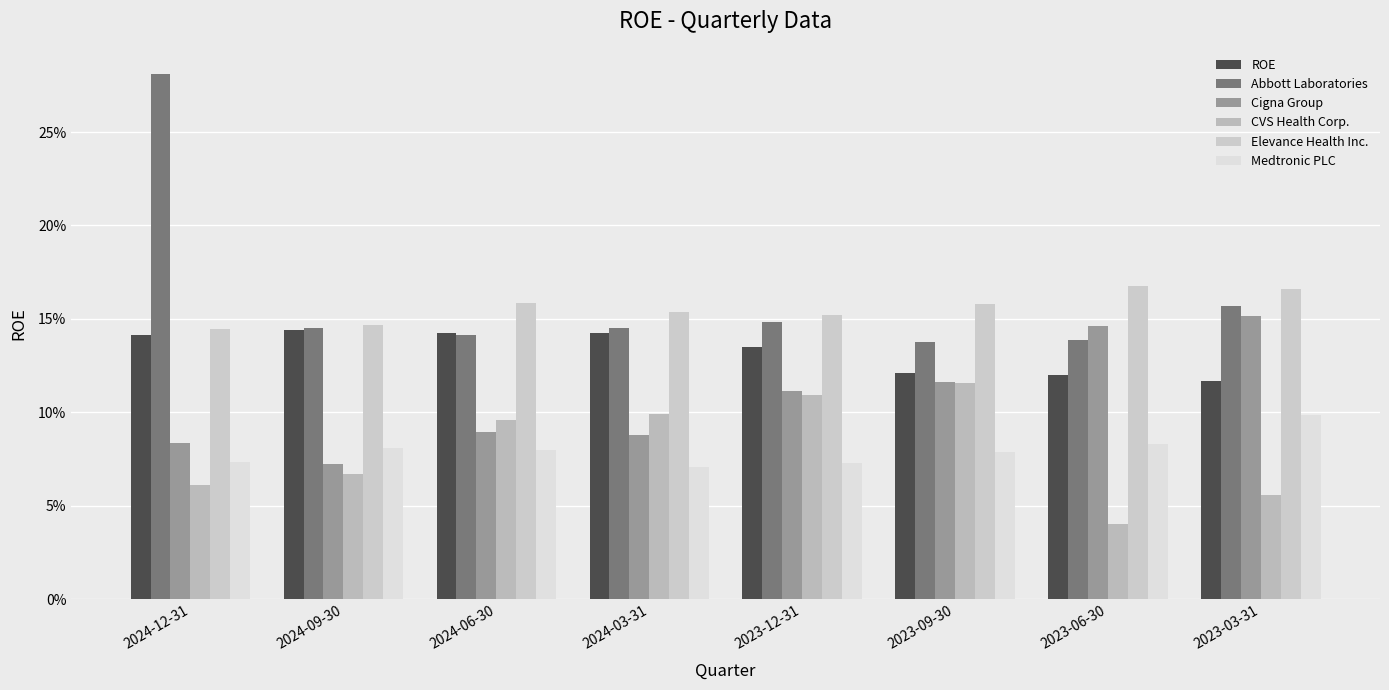

Reading left to right, what are all the values shown in this chart?

ROE: 0.1	0.1	0.1	0.1	0.1	0.1	0.1	0.1
Abbott Laboratories: 0.3	0.1	0.1	0.1	0.1	0.1	0.1	0.2
Cigna Group: 0.1	0.1	0.1	0.1	0.1	0.1	0.1	0.2
CVS Health Corp.: 0.1	0.1	0.1	0.1	0.1	0.1	0.0	0.1
Elevance Health Inc.: 0.1	0.1	0.2	0.2	0.2	0.2	0.2	0.2
Medtronic PLC: 0.1	0.1	0.1	0.1	0.1	0.1	0.1	0.1